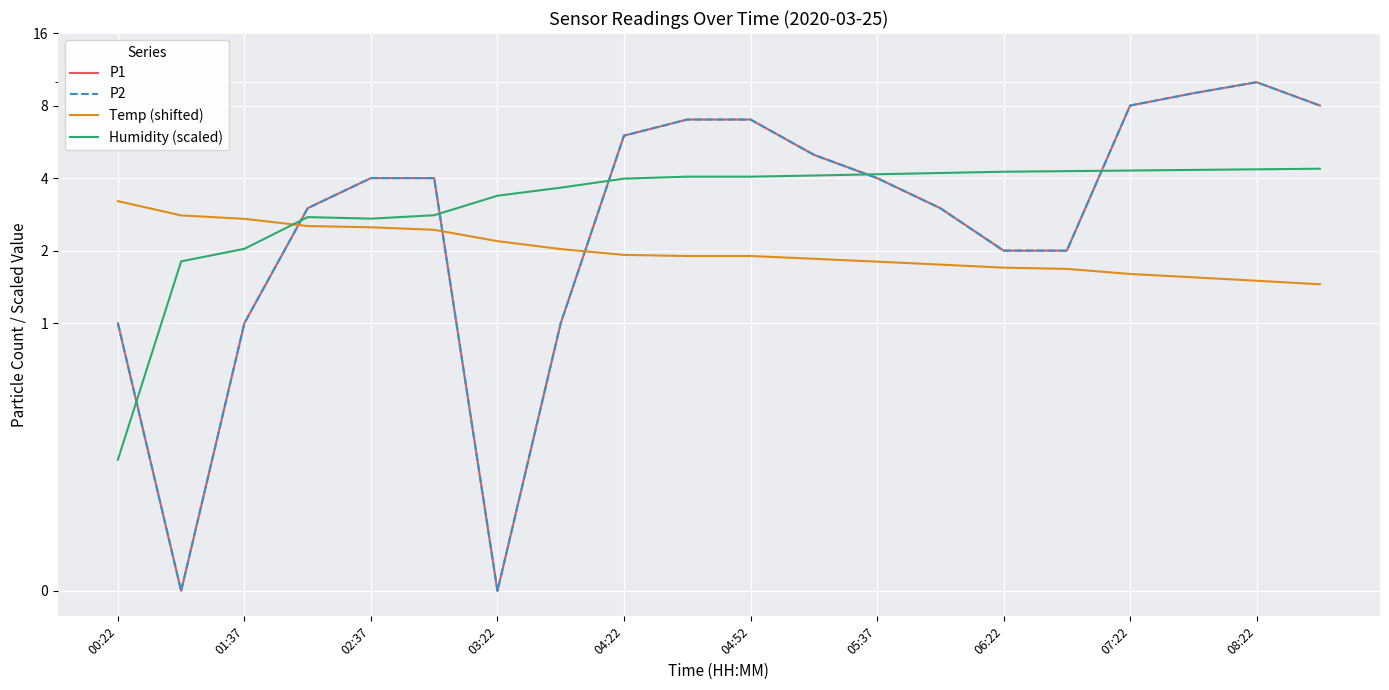

In P2, how many points are lower than both neighbors (excluding endpoints)?

2